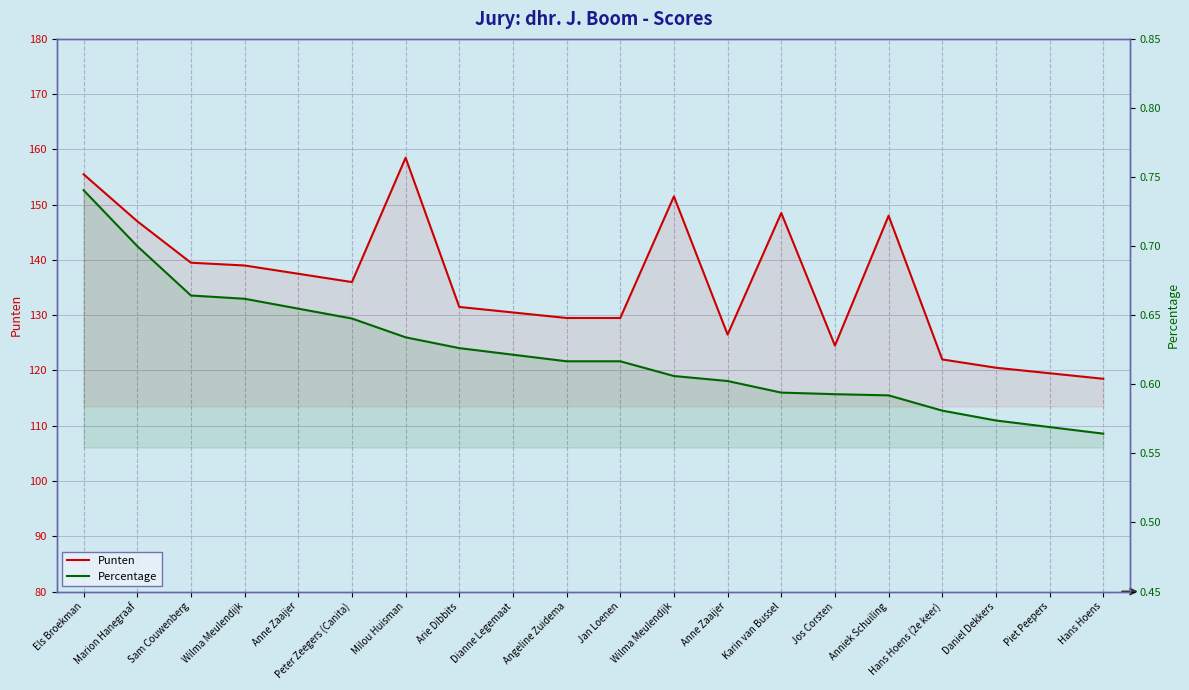

At Sam Couwenberg, list the series in order from largest to smallest.

Punten, Percentage